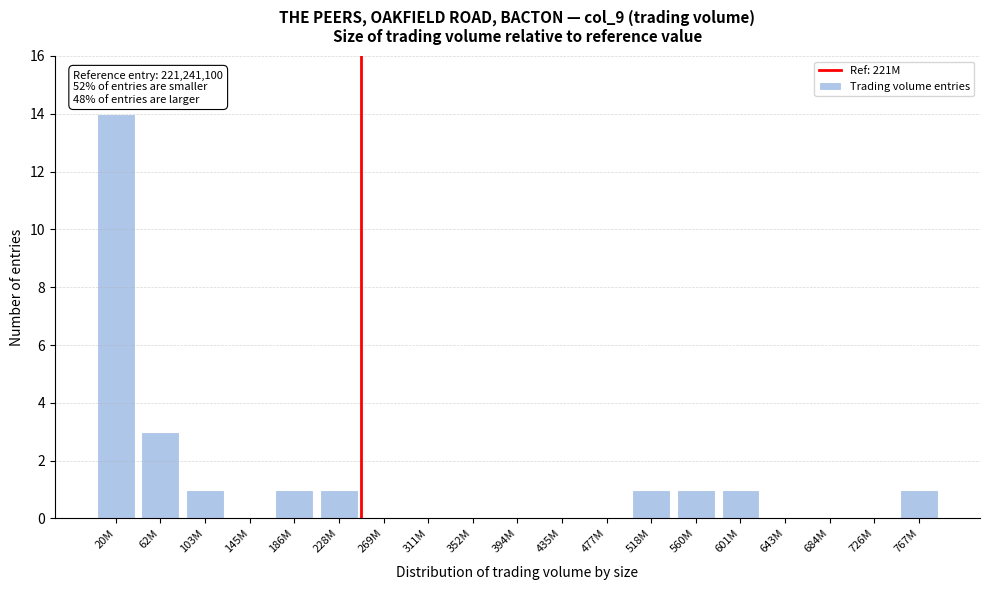

Reading left to right, list all the values displayed in this chart.

20M=14	62M=3	103M=1	145M=0	186M=1	228M=1	269M=0	311M=0	352M=0	394M=0	435M=0	477M=0	518M=1	560M=1	601M=1	643M=0	684M=0	726M=0	767M=1